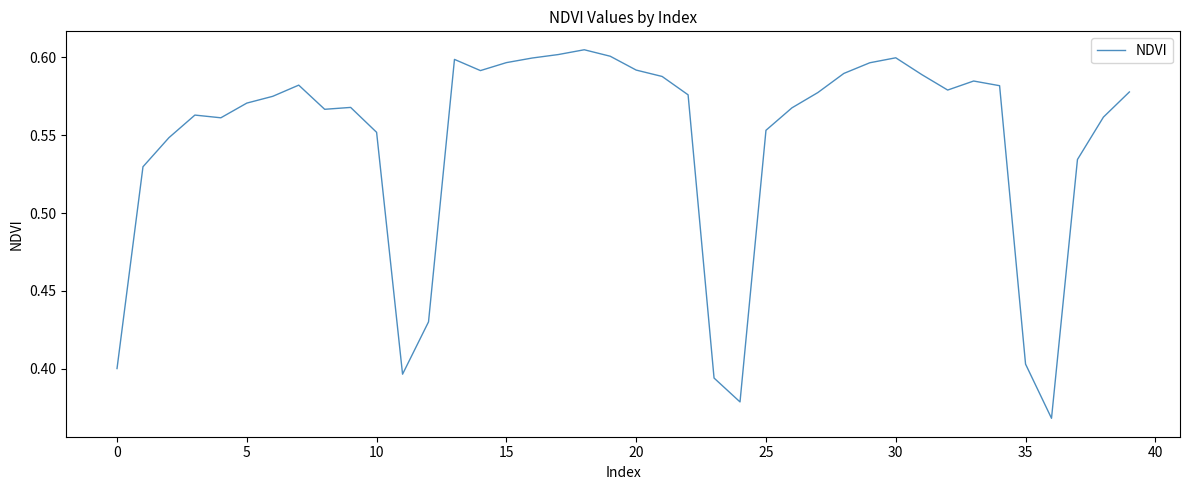

What is the minimum value shown in the chart?

0.4